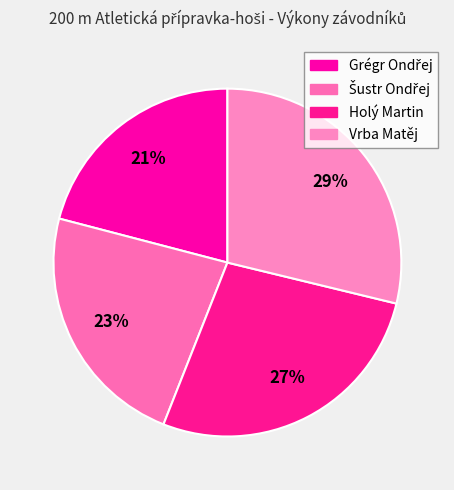

True or false: Holý Martin accounts for 27% of the total.

True